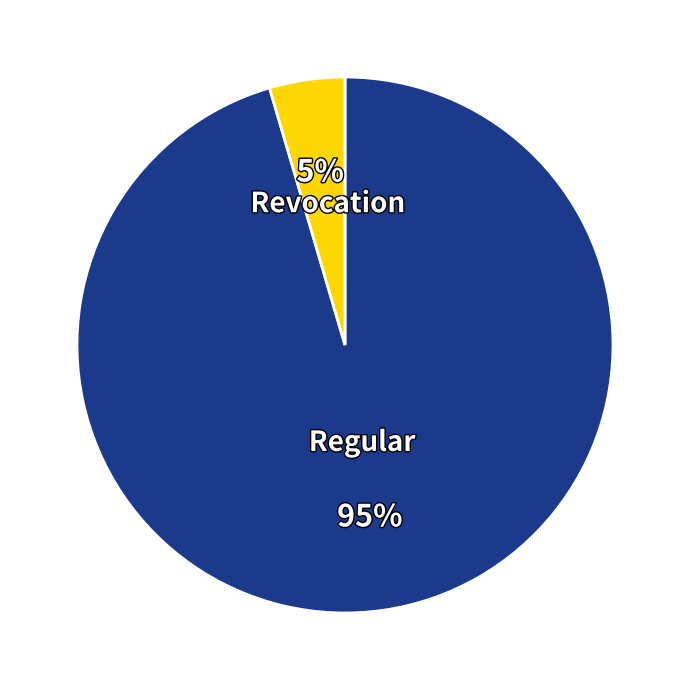

Between Regular and Revocation, which is larger?

Regular